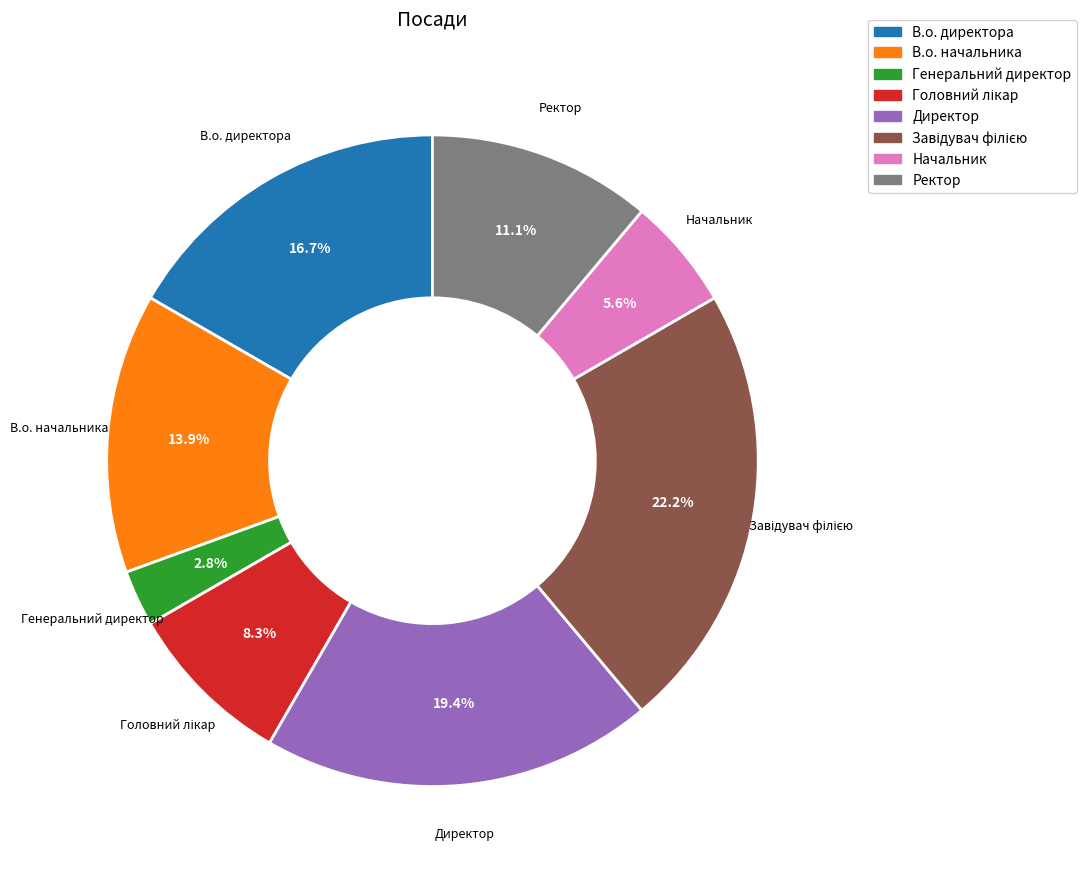

How many segments does this pie chart have?

8